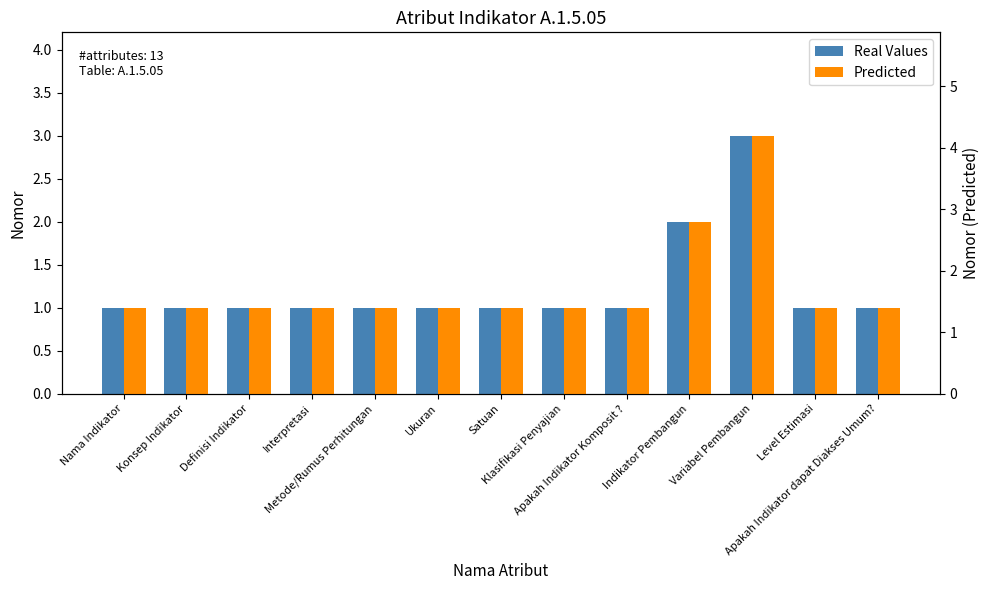

Does the chart contain any negative values?

No